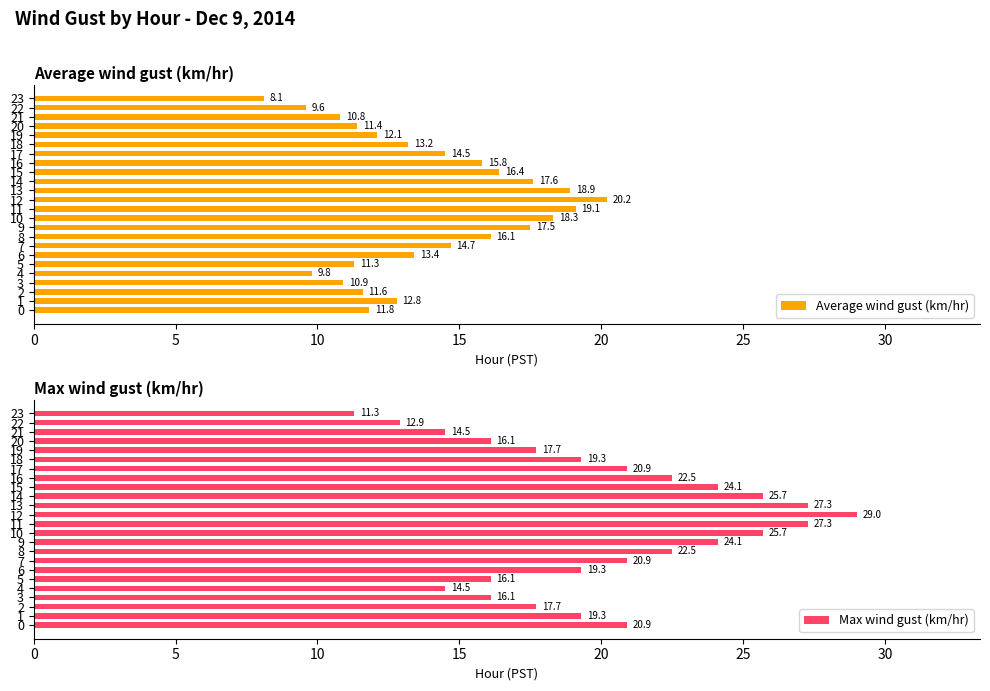

At which label does Max wind gust (km/hr) reach its peak?

12